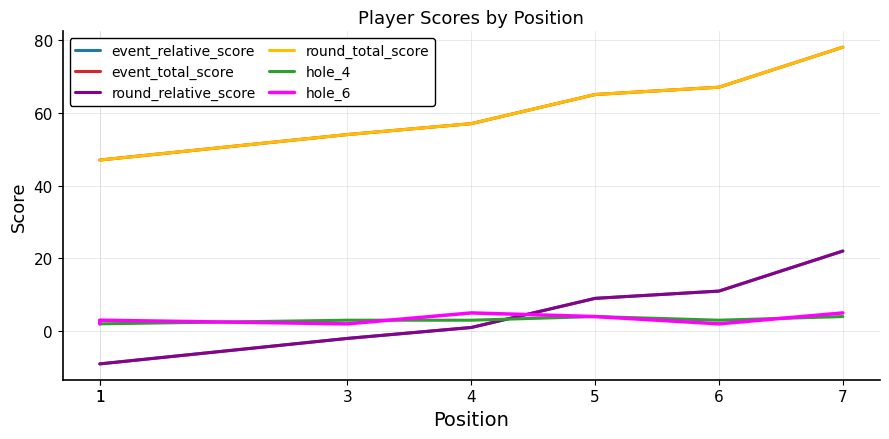

True or false: event_total_score and hole_4 cross at least once.

False